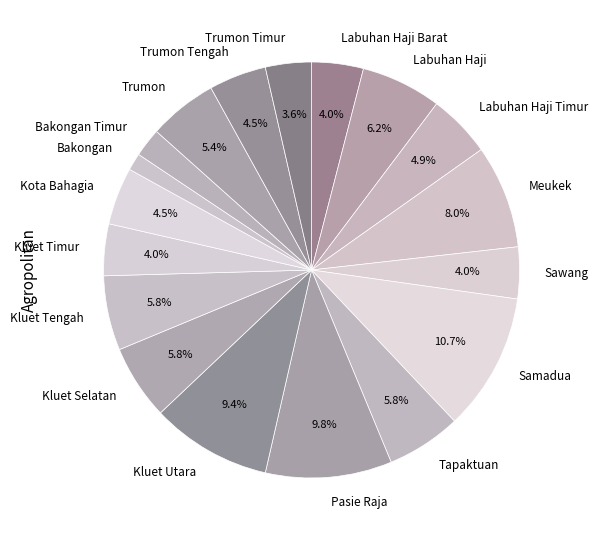

Is the sum of Bakongan and Sawang greater than half?

No